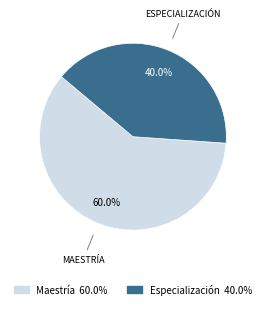

Does any single category account for the majority?

Yes